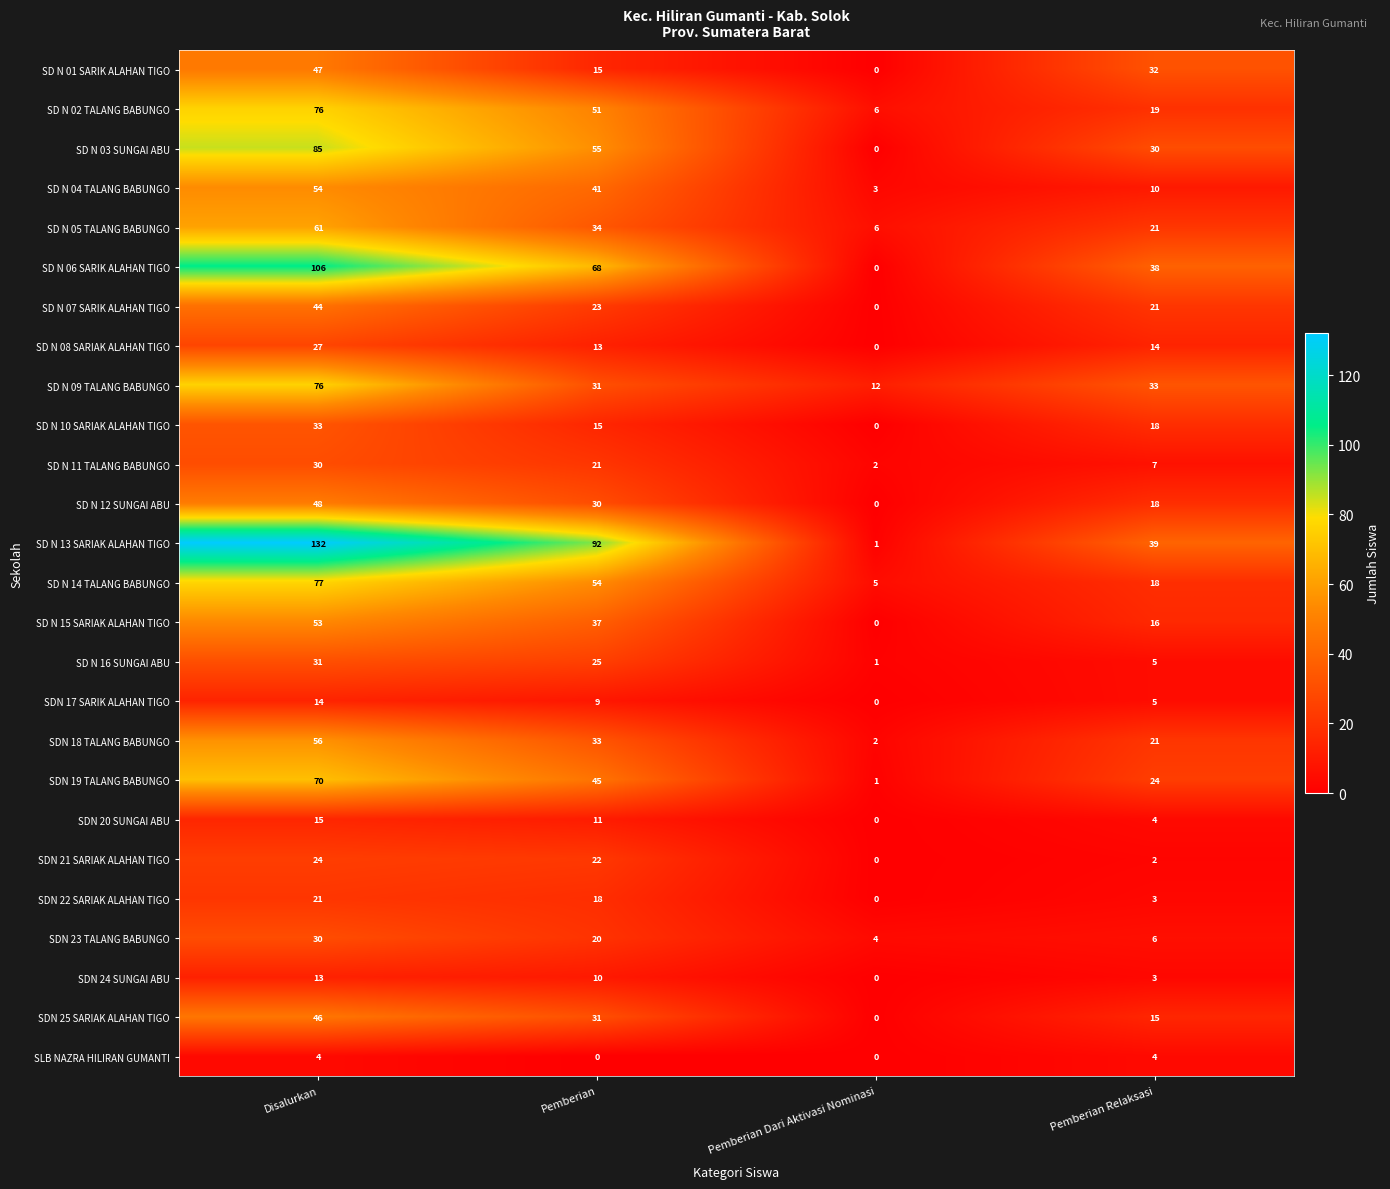

Rank the categories by SD N 06 SARIK ALAHAN TIGO value from highest to lowest.

Disalurkan, Pemberian, Pemberian Relaksasi, Pemberian Dari Aktivasi Nominasi